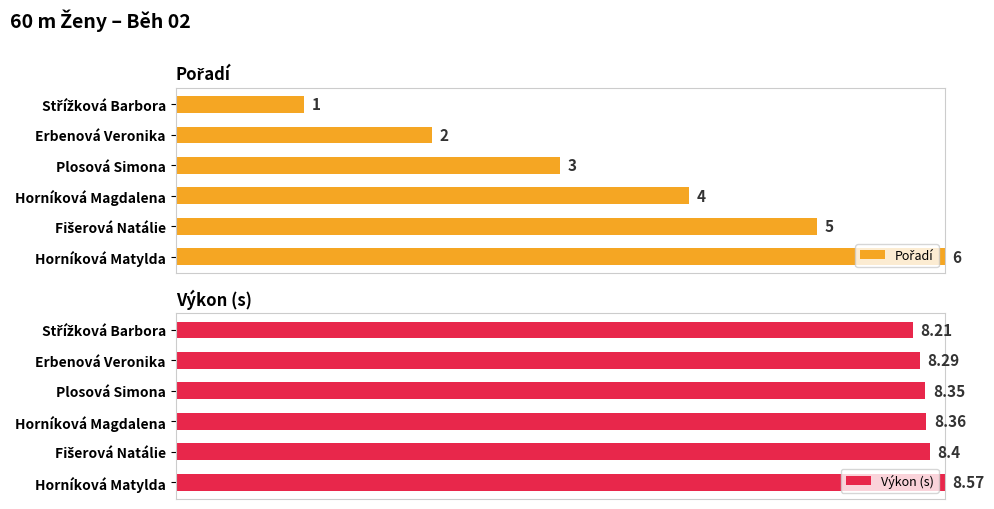

What are all the series names shown in the legend?

Pořadí, Výkon (s)